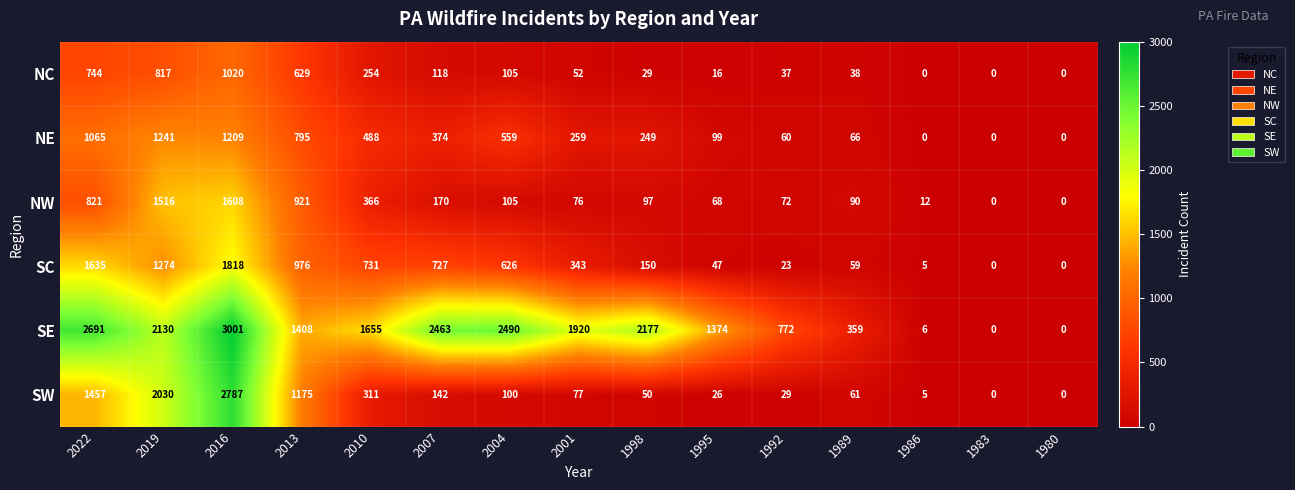

Between 2004 and 1983, which series saw the biggest shift?

SE